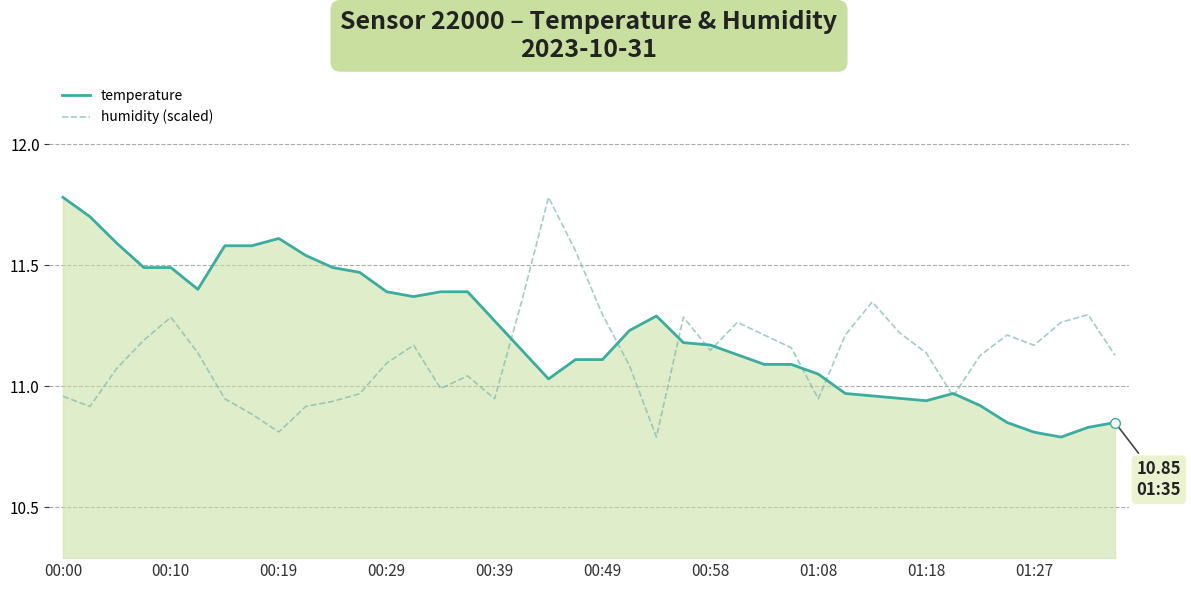

Which series has the largest total across all categories?

temperature